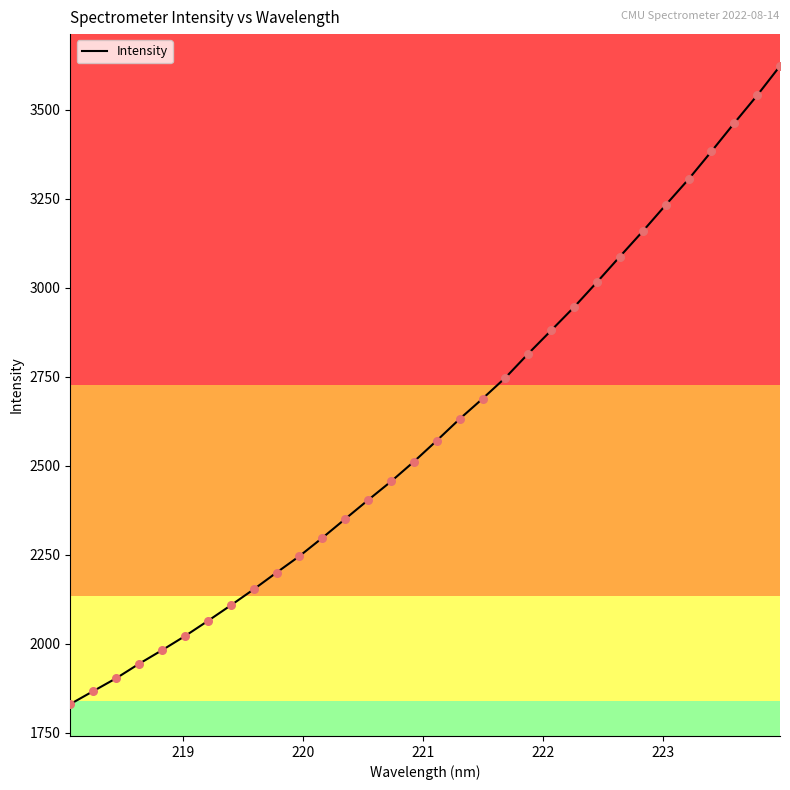

What is the greatest value displayed?

3623.1